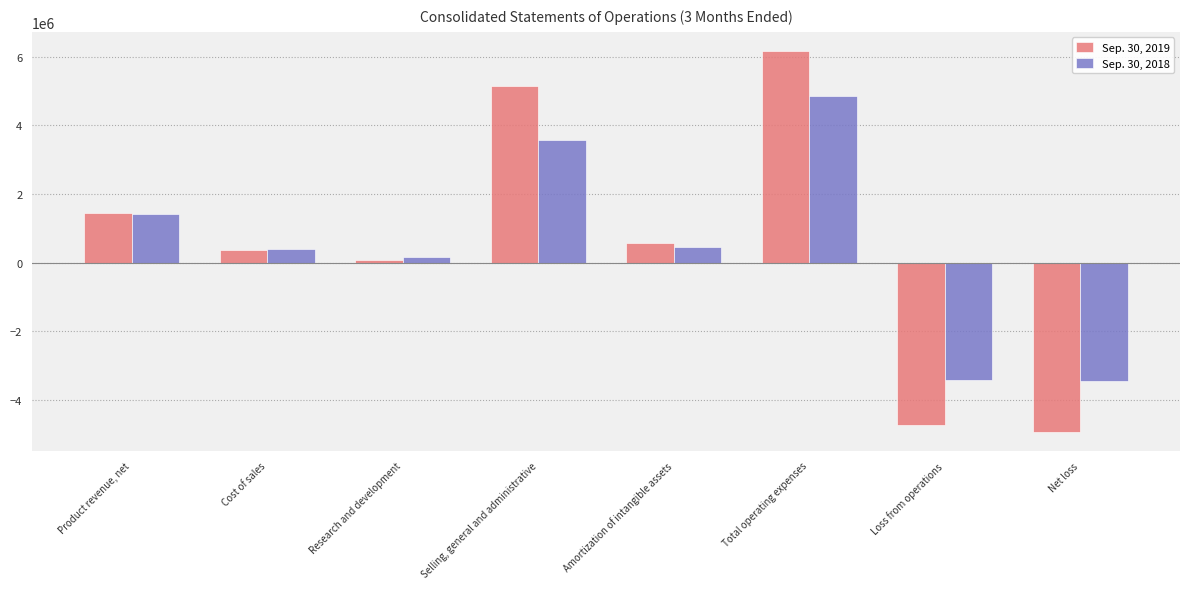

How many distinct data groups are displayed?

2